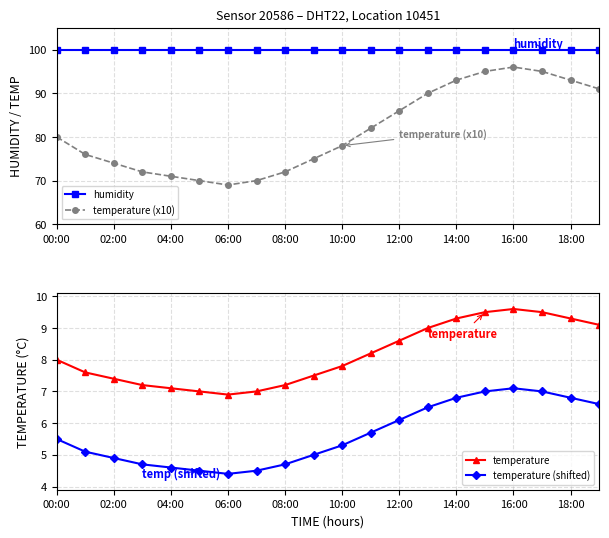

Which series has the widest spread of values?

temperature (x10)